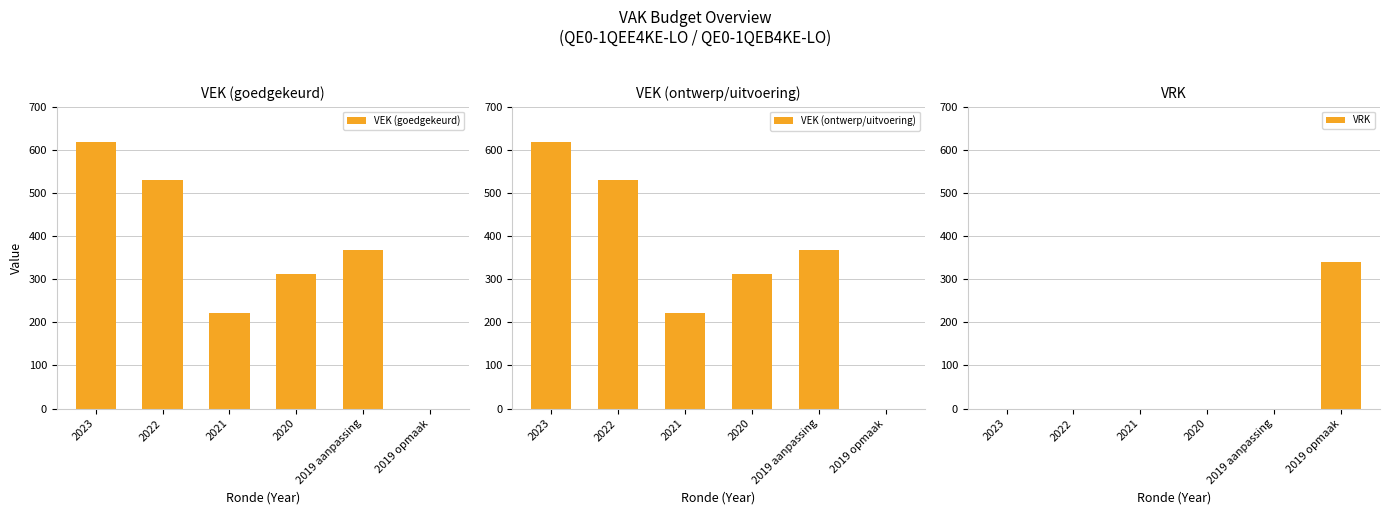

Reading left to right, extract all data points from this chart.

VEK (goedgekeurd): 617	530	221	313	368	0
VEK (ontwerp/uitvoering): 617	530	221	313	368	0
VRK: 0	0	0	0	0	340